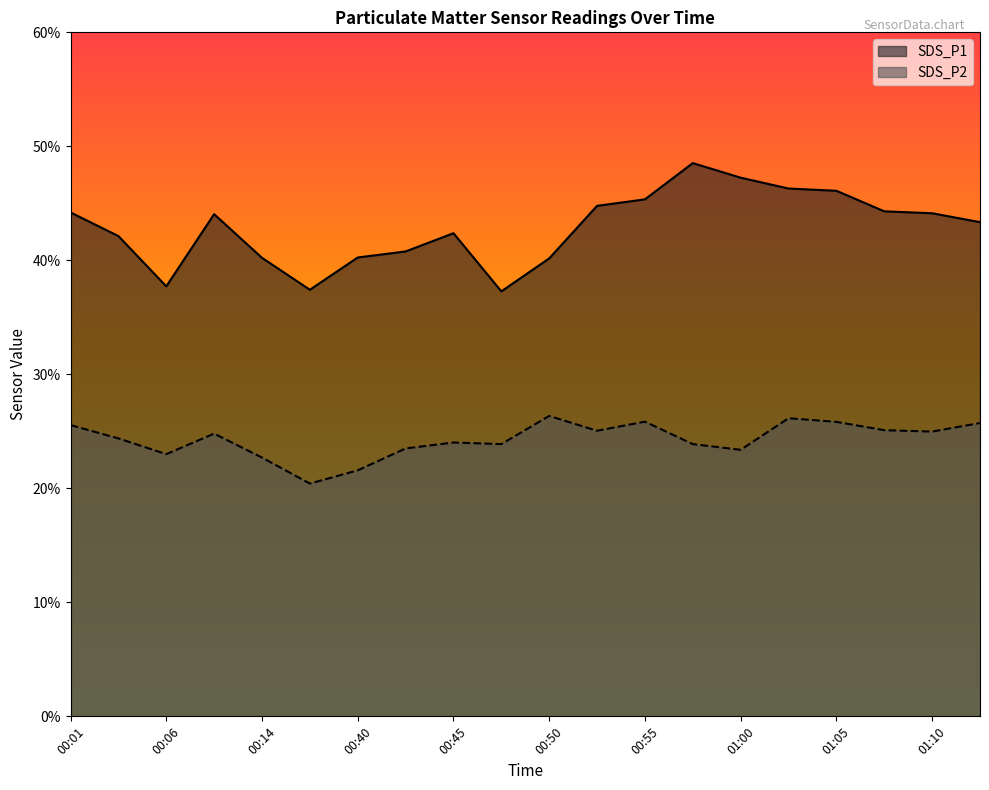

Between 00:43 and 00:53, which is larger?

00:53